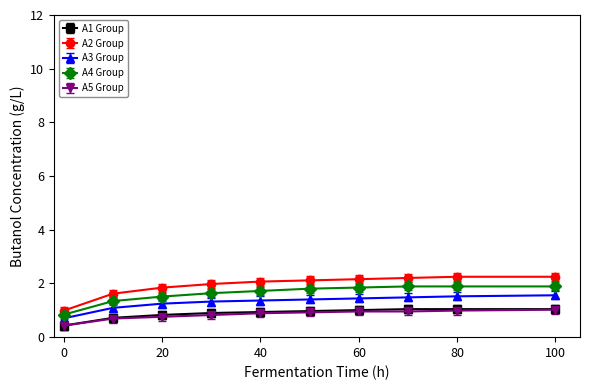

What is the minimum value for A4 Group?

0.8